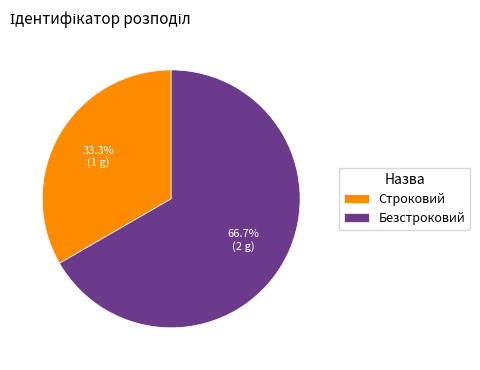

Is it true that Строковий is 33% of the pie?

True